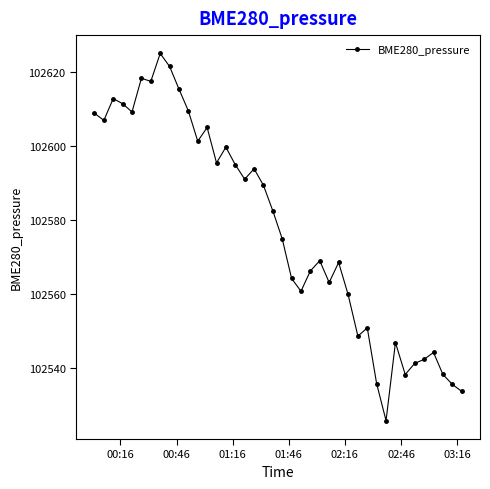

What is the difference between the maximum and minimum values?

99.3